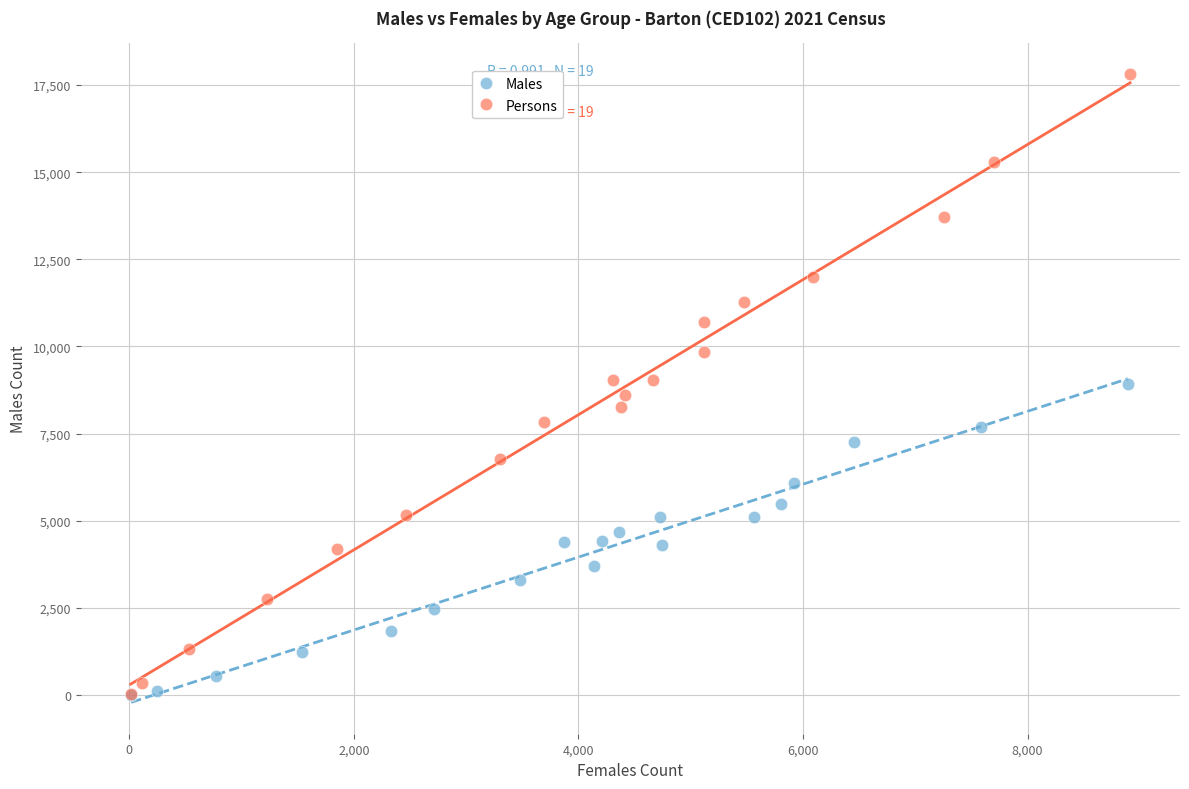

Which series has the widest spread of Y values?

Persons